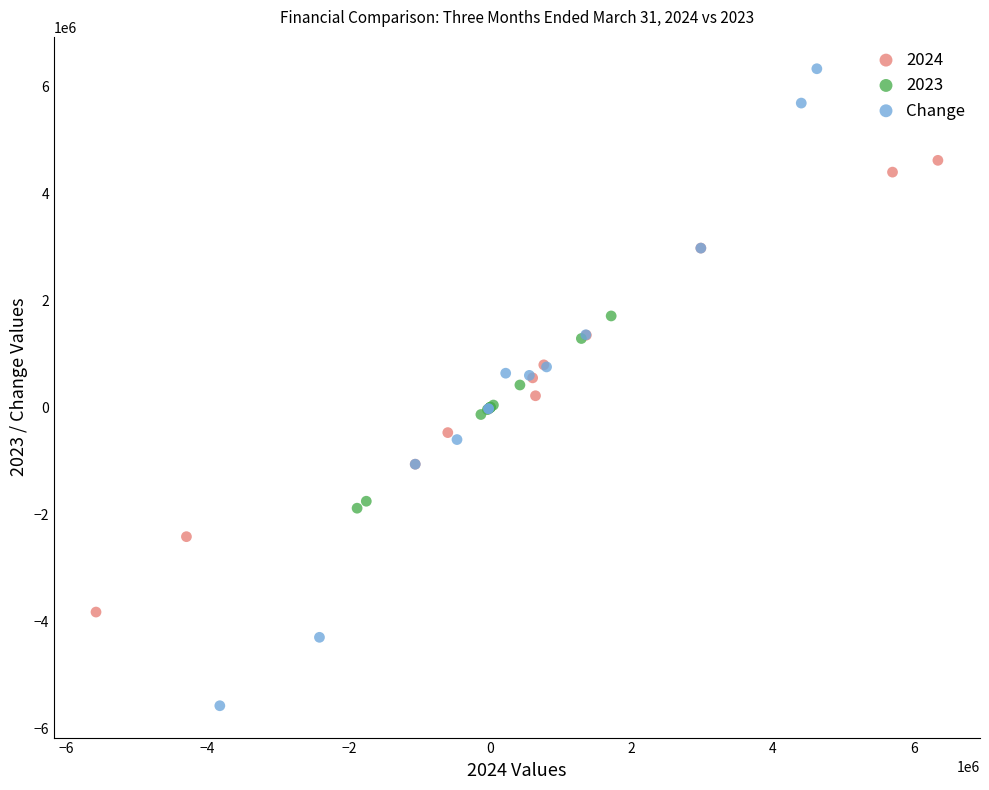

Which series contains the lowest Y value?

Change